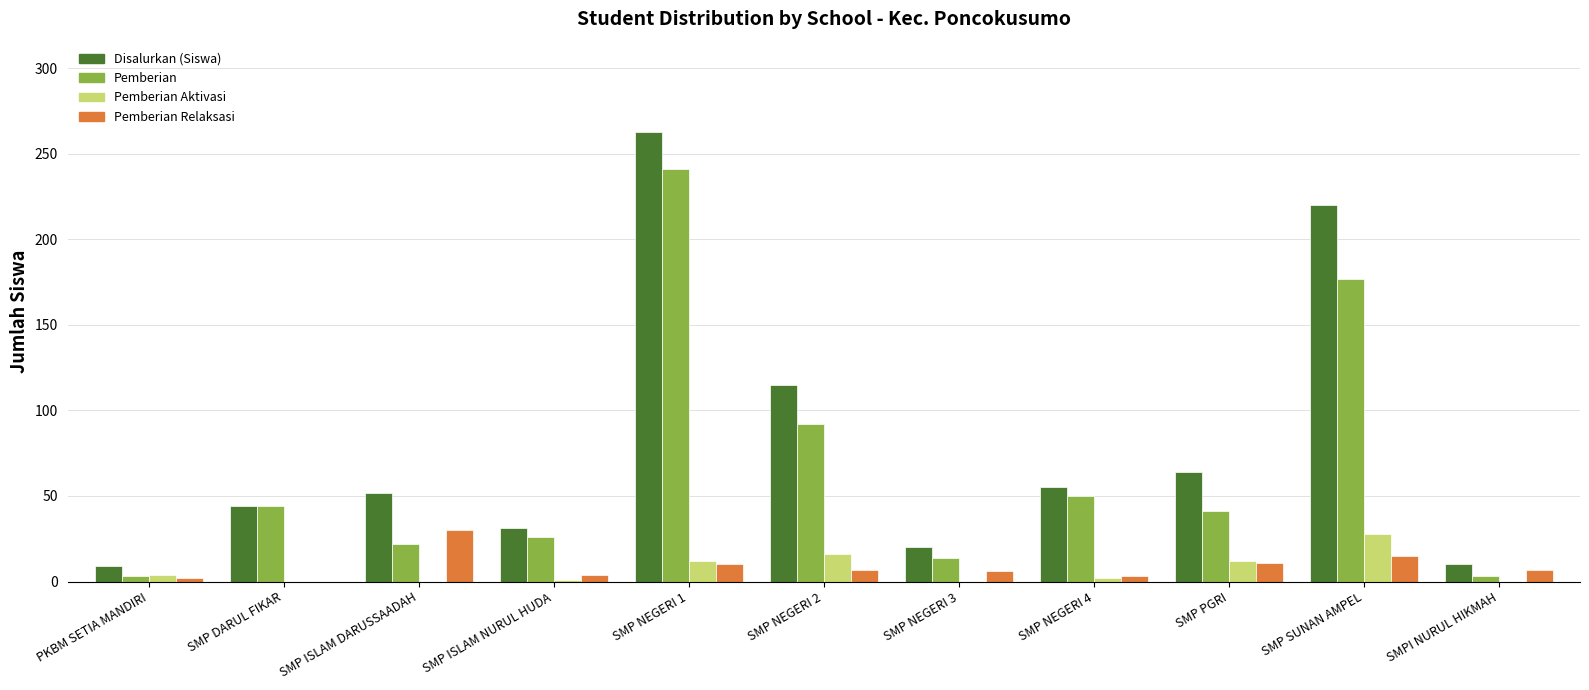

Where does the Pemberian series first go above 41?

SMP DARUL FIKAR